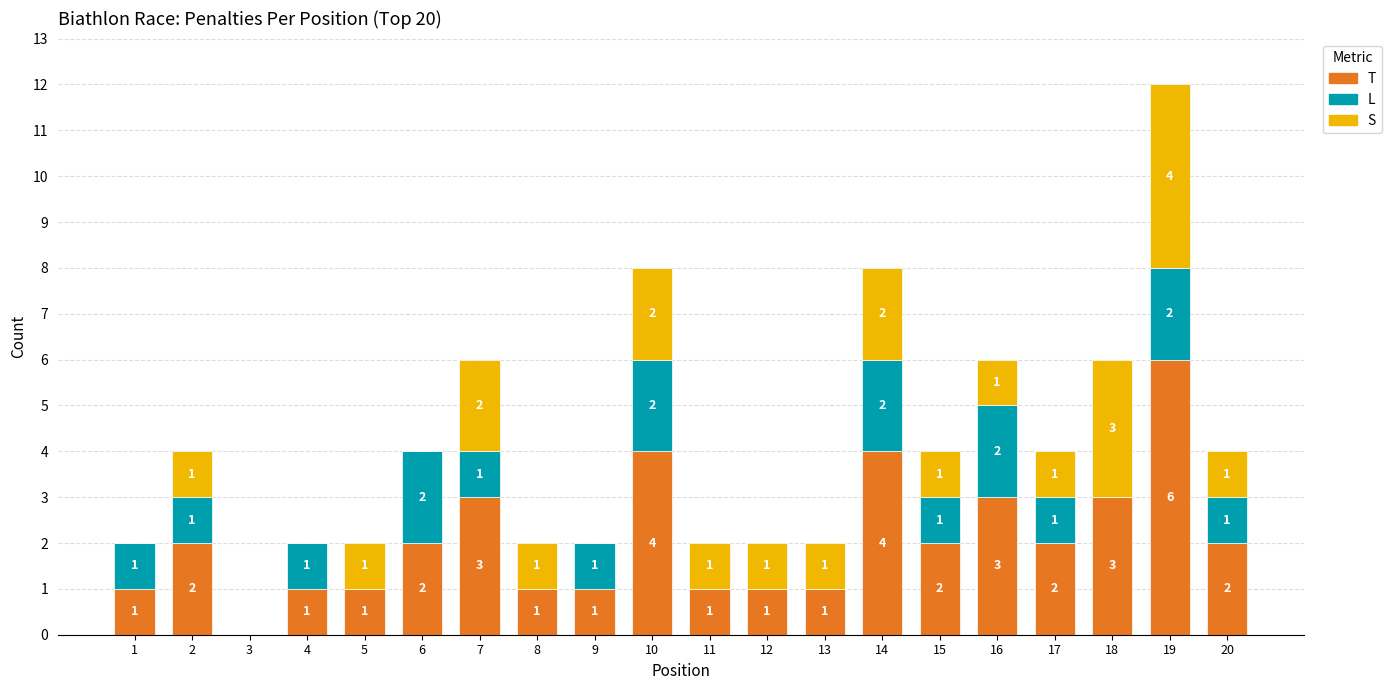

At which category is the sum across all series the highest?

19